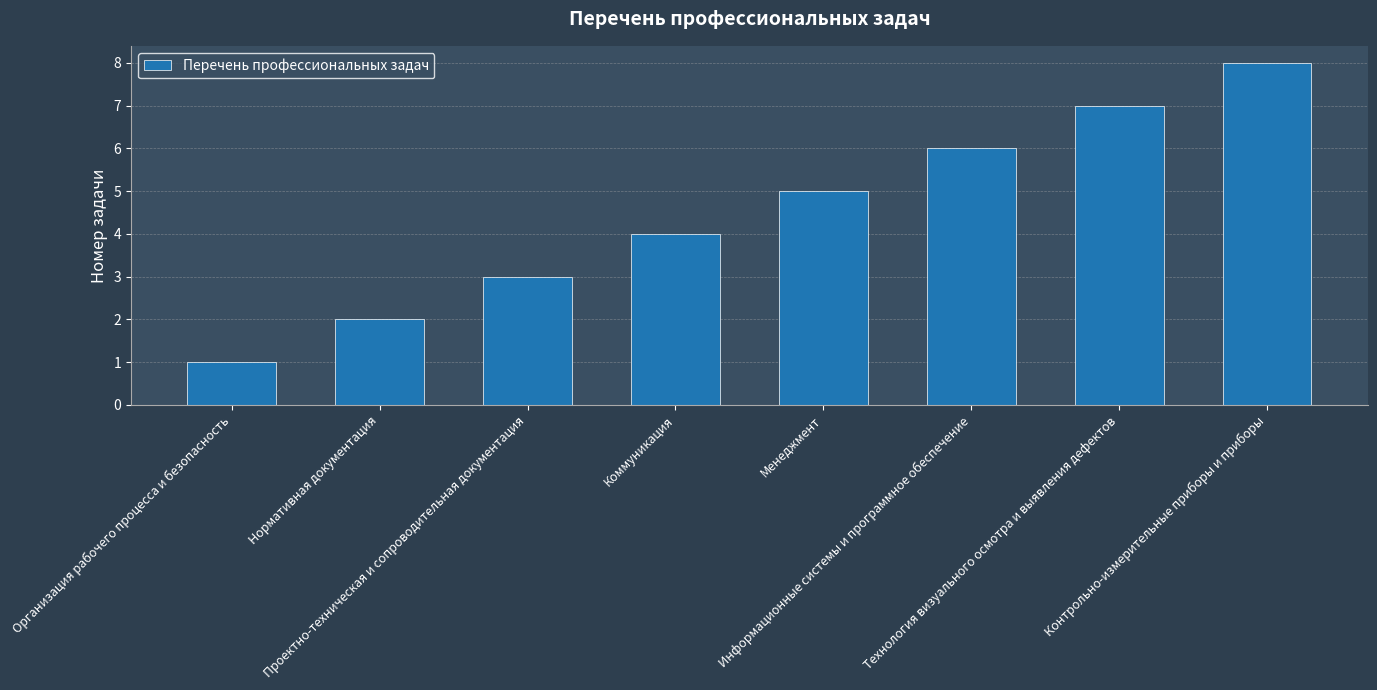

Is it true that the value at Информационные системы и программное обеспечение is 1?

False